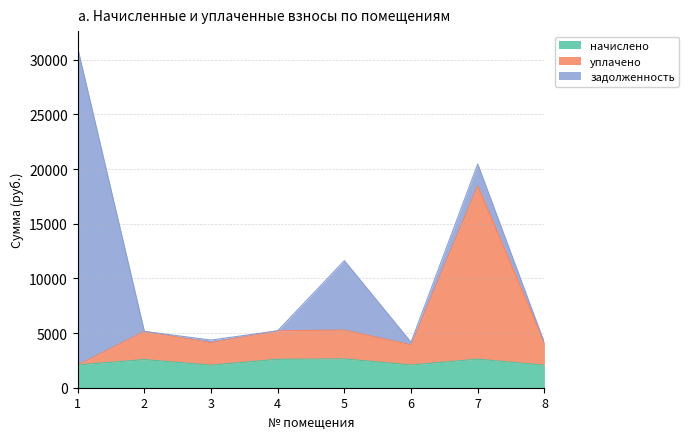

What is the total value across all series at 2?

5151.6